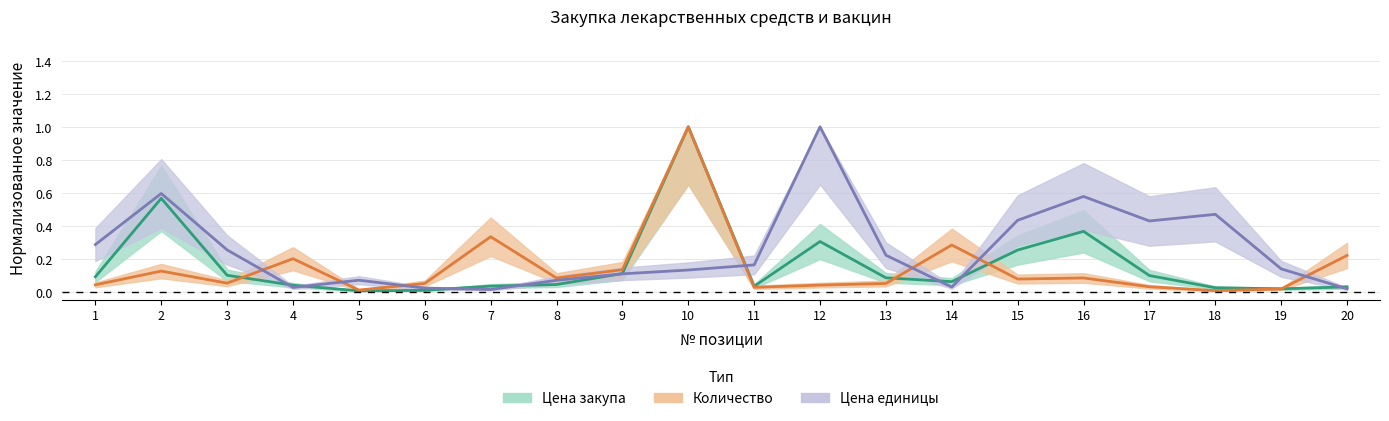

What is the value of the Цена единицы point at the 18th from the left?

0.5